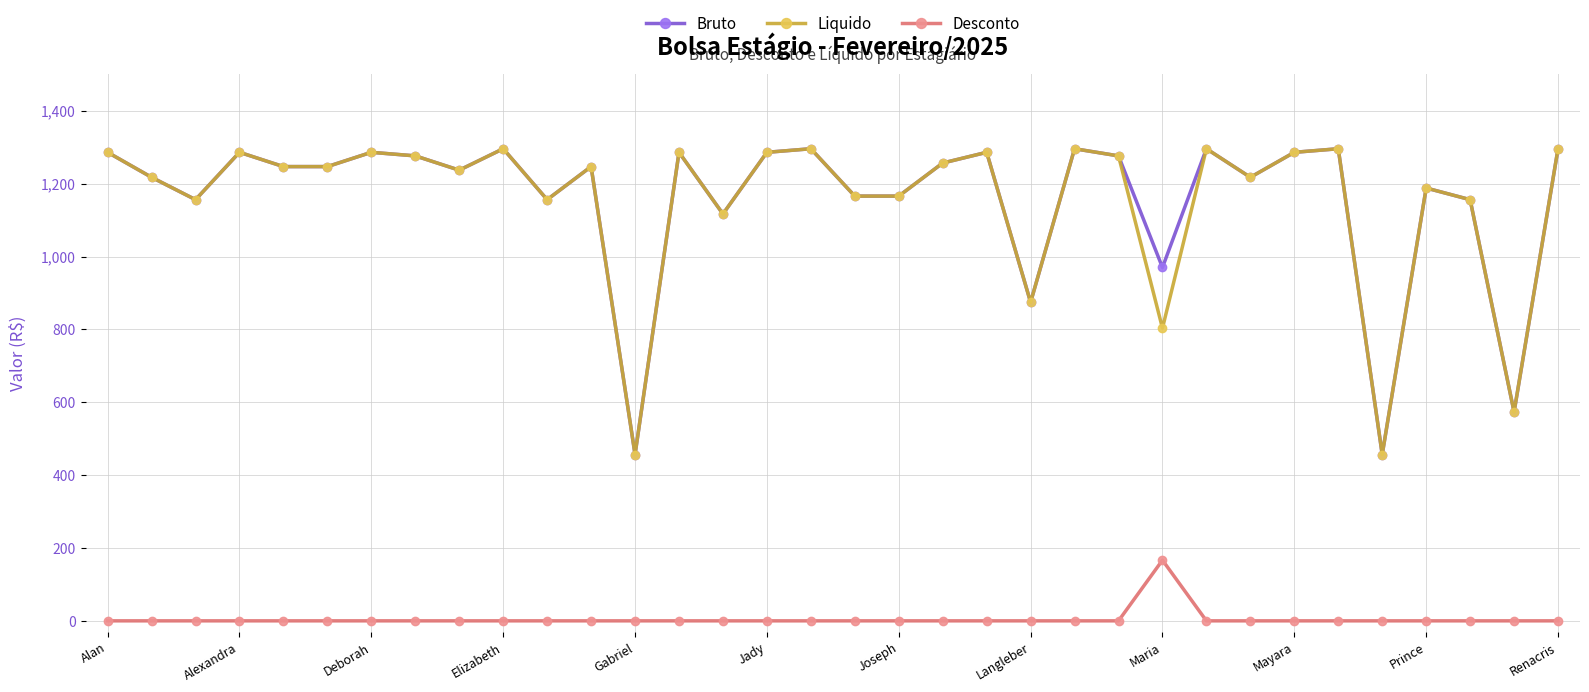

What is the sum of all Liquido values?

39272.5